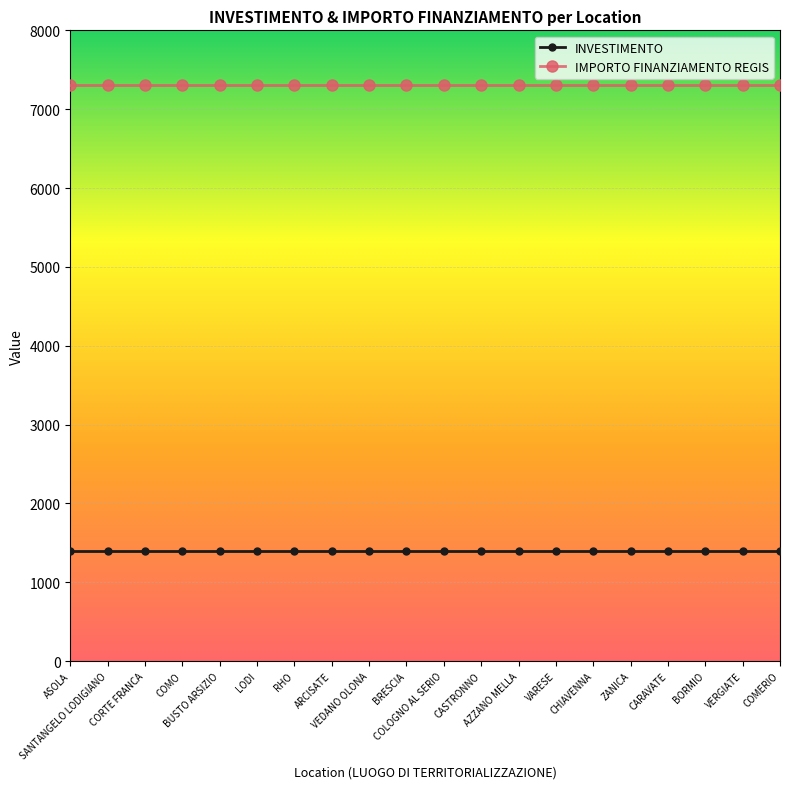

Reading right to left, extract all data points from this chart.

INVESTIMENTO: COMERIO=1400	VERGIATE=1400	BORMIO=1400	CARAVATE=1400	ZANICA=1400	CHIAVENNA=1400	VARESE=1400	AZZANO MELLA=1400	CASTRONNO=1400	COLOGNO AL SERIO=1400	BRESCIA=1400	VEDANO OLONA=1400	ARCISATE=1400	RHO=1400	LODI=1400	BUSTO ARSIZIO=1400	COMO=1400	CORTE FRANCA=1400	SANTANGELO LODIGIANO=1400	ASOLA=1400
IMPORTO FINANZIAMENTO REGIS: COMERIO=7301	VERGIATE=7301	BORMIO=7301	CARAVATE=7301	ZANICA=7301	CHIAVENNA=7301	VARESE=7301	AZZANO MELLA=7301	CASTRONNO=7301	COLOGNO AL SERIO=7301	BRESCIA=7301	VEDANO OLONA=7301	ARCISATE=7301	RHO=7301	LODI=7301	BUSTO ARSIZIO=7301	COMO=7301	CORTE FRANCA=7301	SANTANGELO LODIGIANO=7301	ASOLA=7301